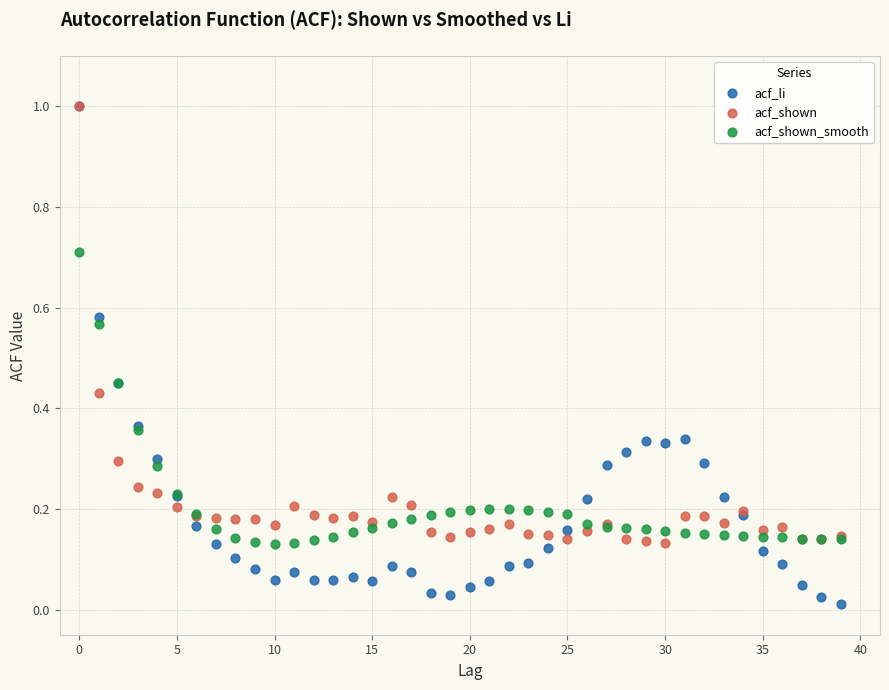

What are all the series names shown in the legend?

acf_li, acf_shown, acf_shown_smooth